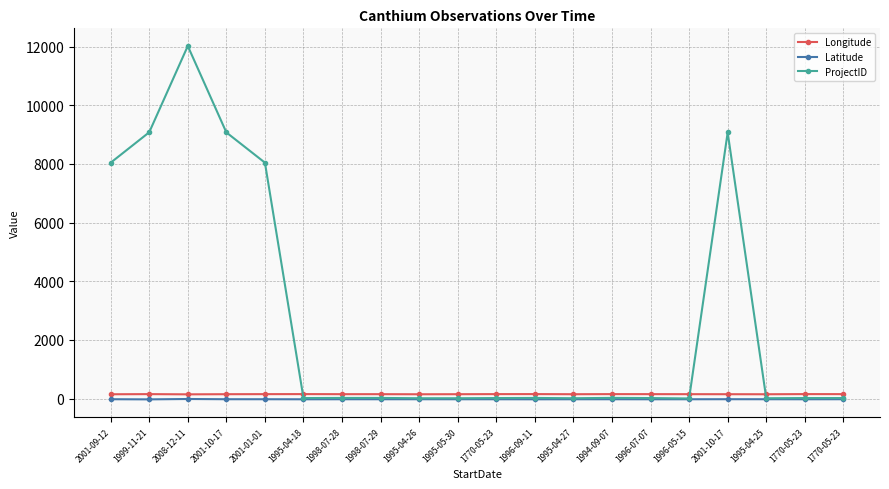

What is the minimum value shown in the chart?

-27.8